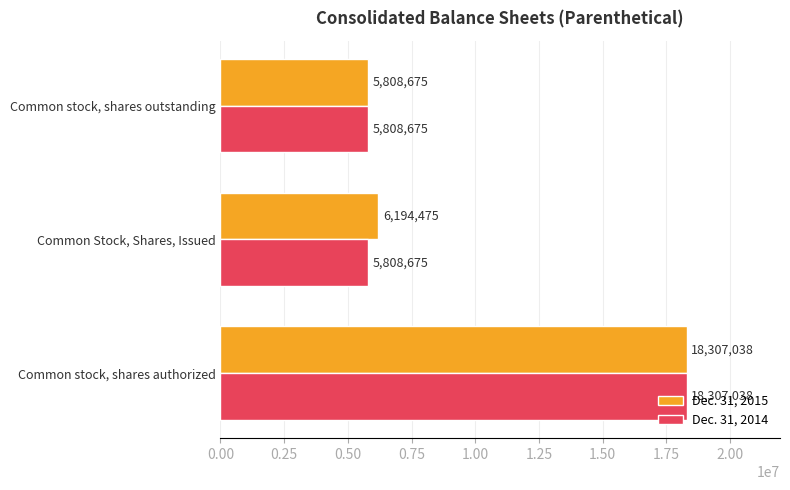

List the series in order of their overall mean, highest first.

Dec. 31, 2015, Dec. 31, 2014